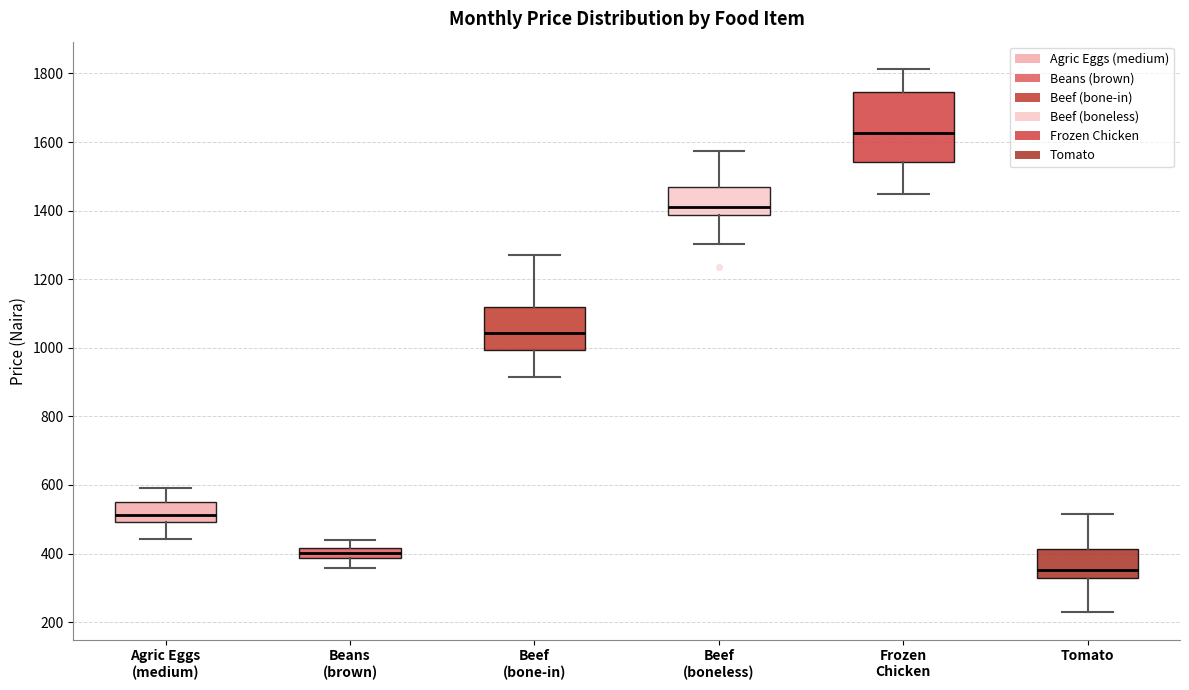

Where does the median line of the box for Tomato sit on the y-axis? The values are not printed on the chart, so give them approximately, as read against the axis.

360